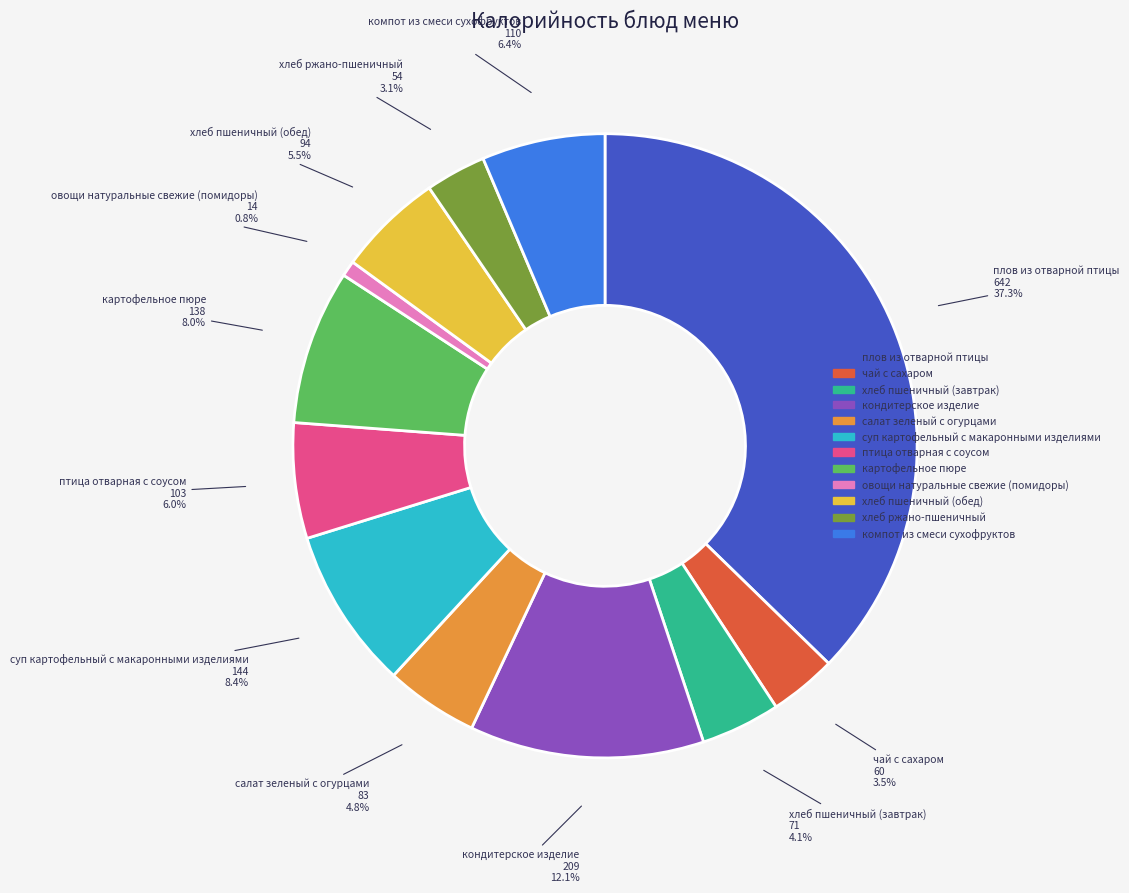

To the nearest percent, what is the average slice percentage?

8%